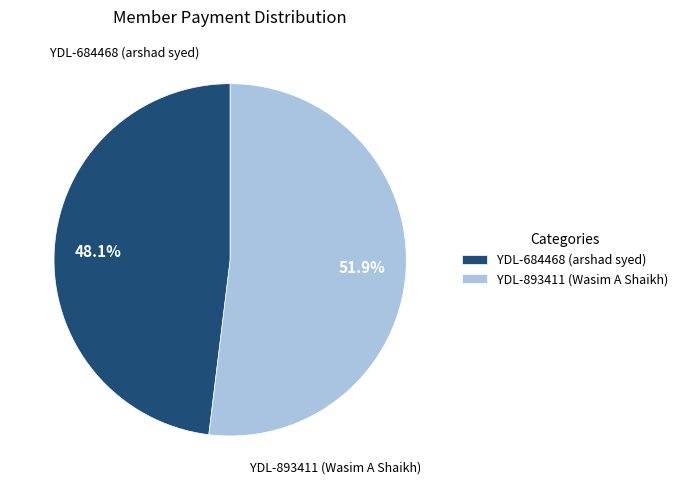

What portion of the pie excludes YDL-684468 (arshad syed)?

51.9%